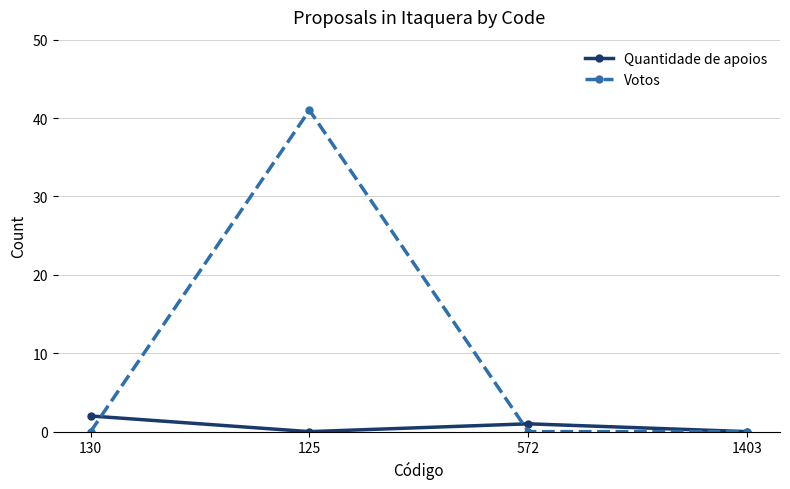

Read the Quantidade de apoios value at 130.

2